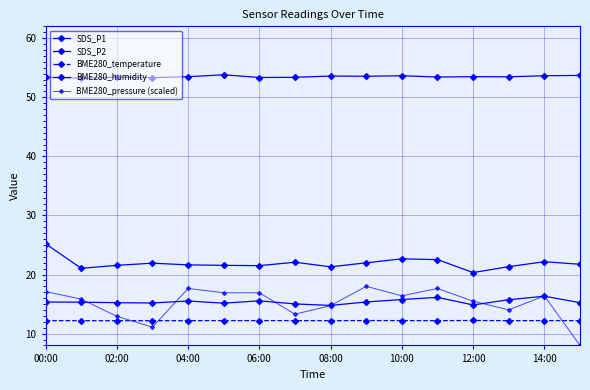

Count the number of data series in this chart.

5